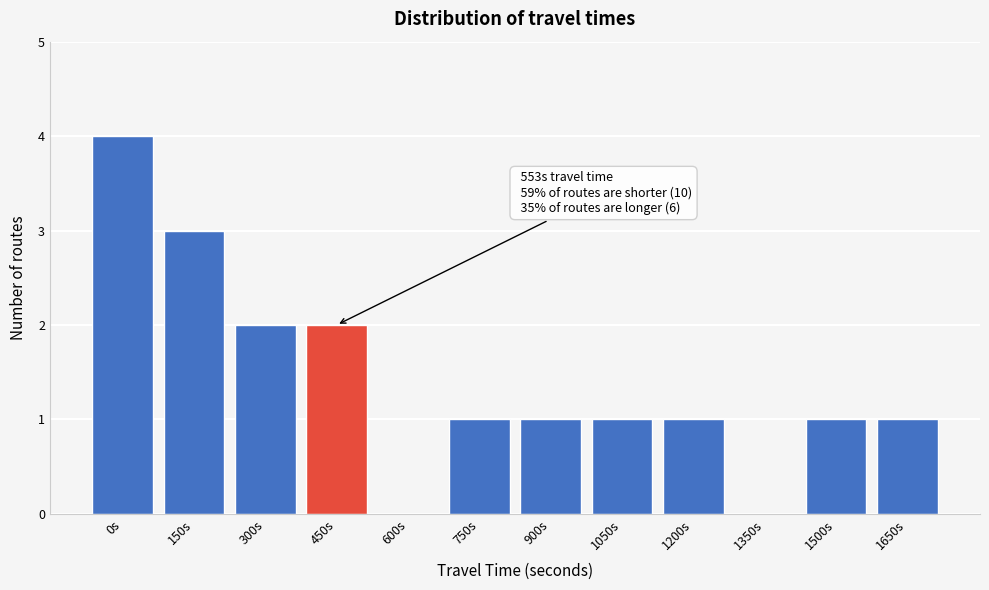

Reading left to right, list all the values displayed in this chart.

0s=4	150s=3	300s=2	450s=2	600s=0	750s=1	900s=1	1050s=1	1200s=1	1350s=0	1500s=1	1650s=1